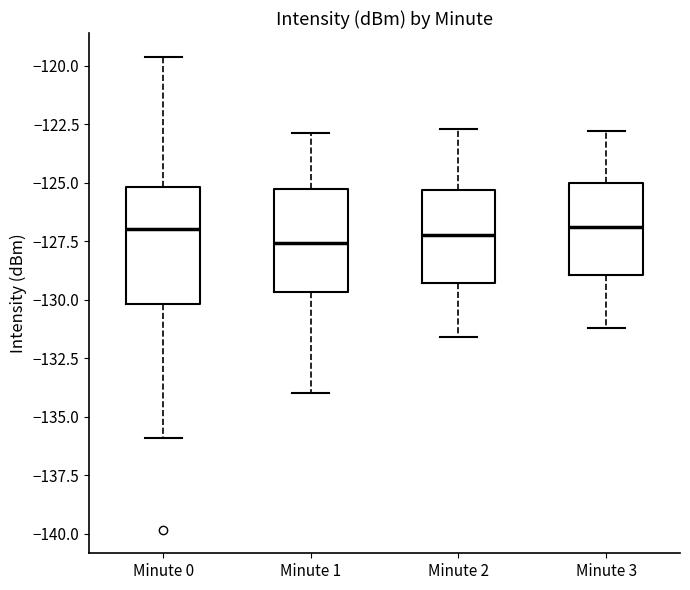

Comparing the boxes themselves (not the whiskers), which one is the tallest?

Minute 0